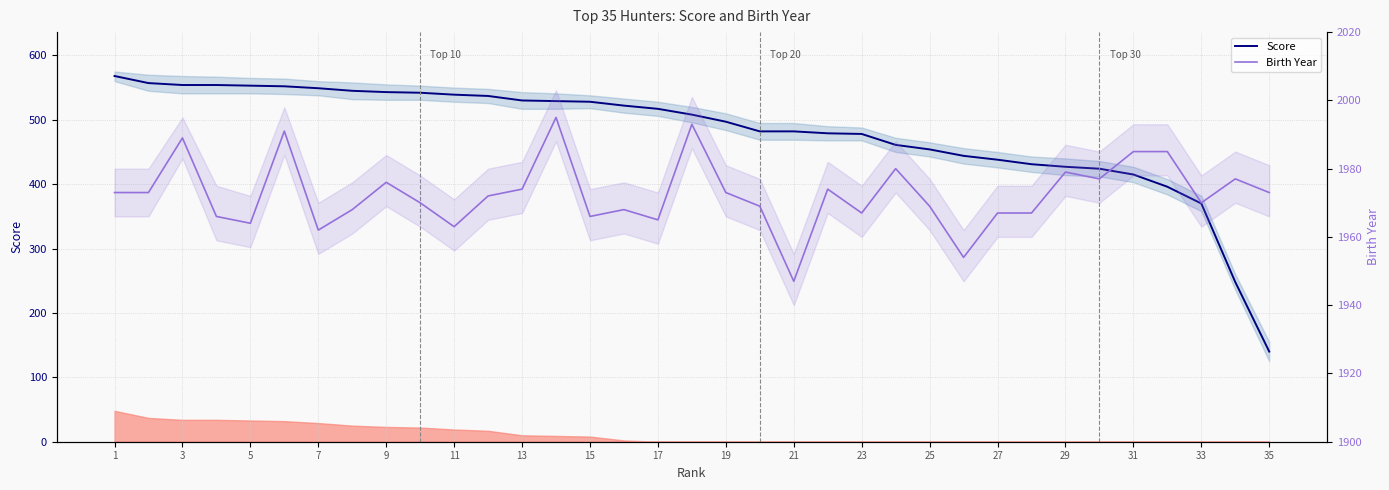

Rank the series by their average value, from highest to lowest.

Birth Year, Score